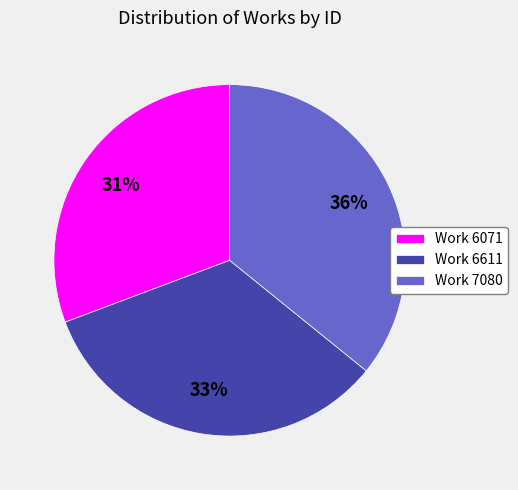

To the nearest percent, what is the combined percentage of Work 7080 and Work 6071?

67%